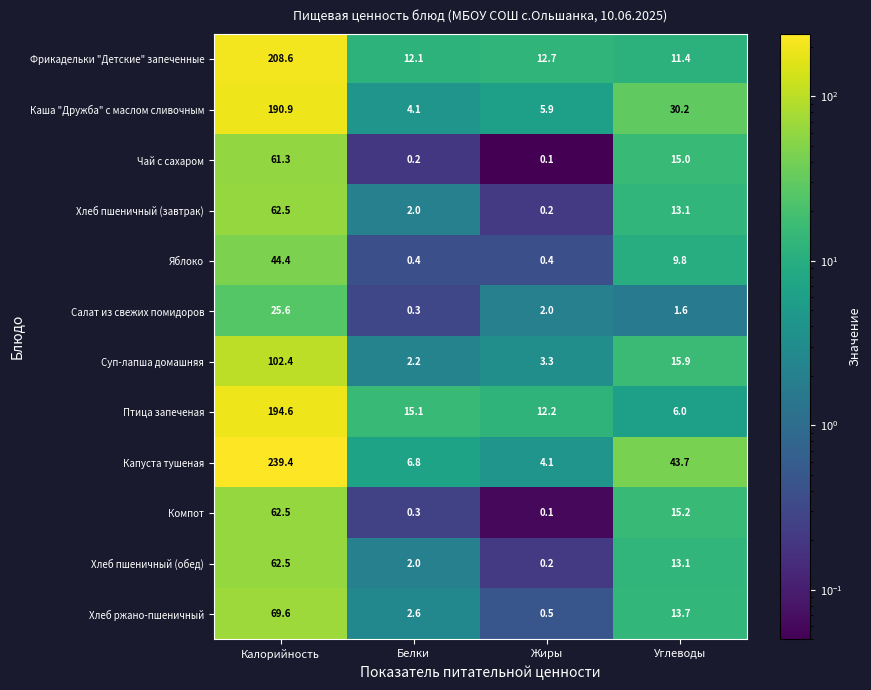

What is the sum of the Хлеб пшеничный (завтрак) values at Калорийность and Углеводы?

75.6